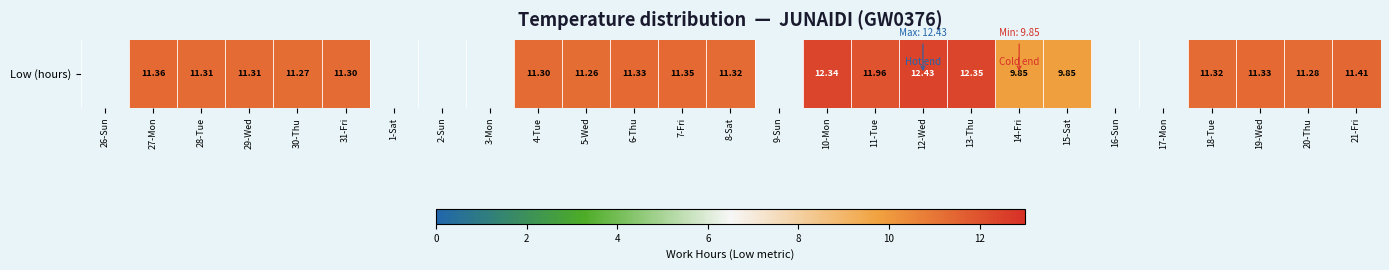

The chart shows a value of 18.1 at 19-Wed. True or false?

False